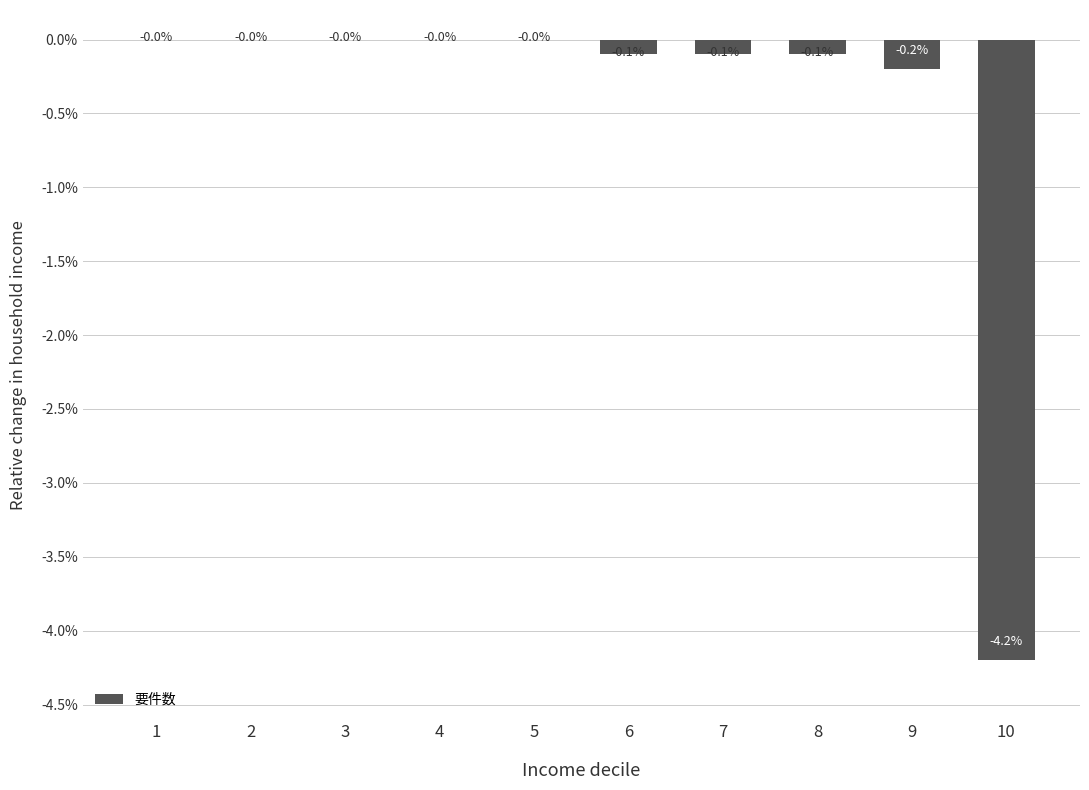

Reading left to right, extract all data points from this chart.

1=0.0	2=0.0	3=0.0	4=0.0	5=0.0	6=-0.1	7=-0.1	8=-0.1	9=-0.2	10=-4.2